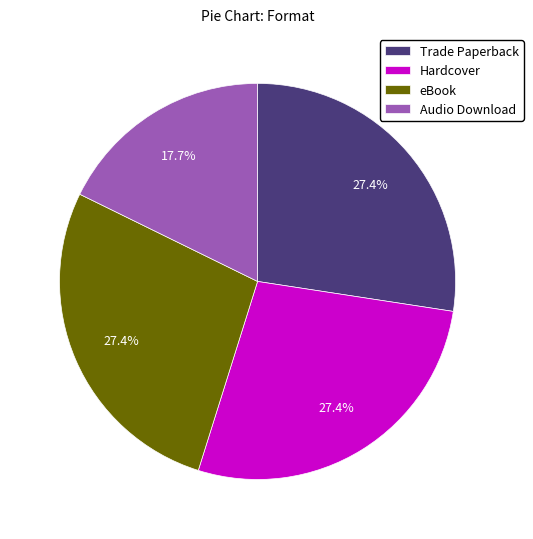

What is the smallest slice in the pie chart?

Audio Download